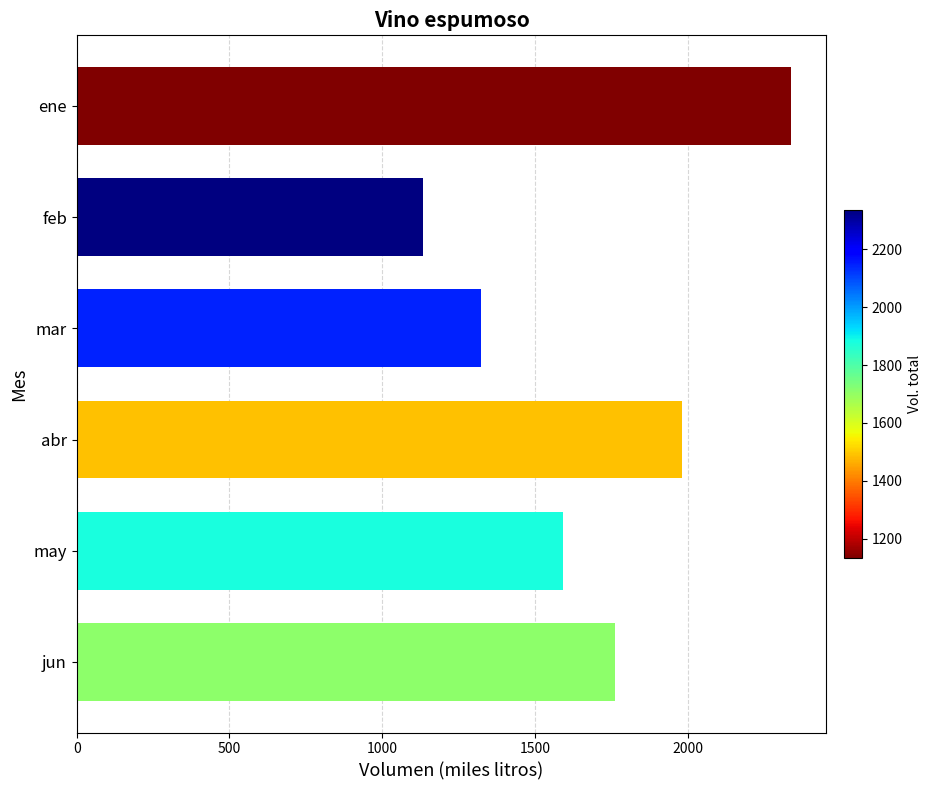

List the labels in order of value, smallest first.

feb, mar, may, jun, abr, ene